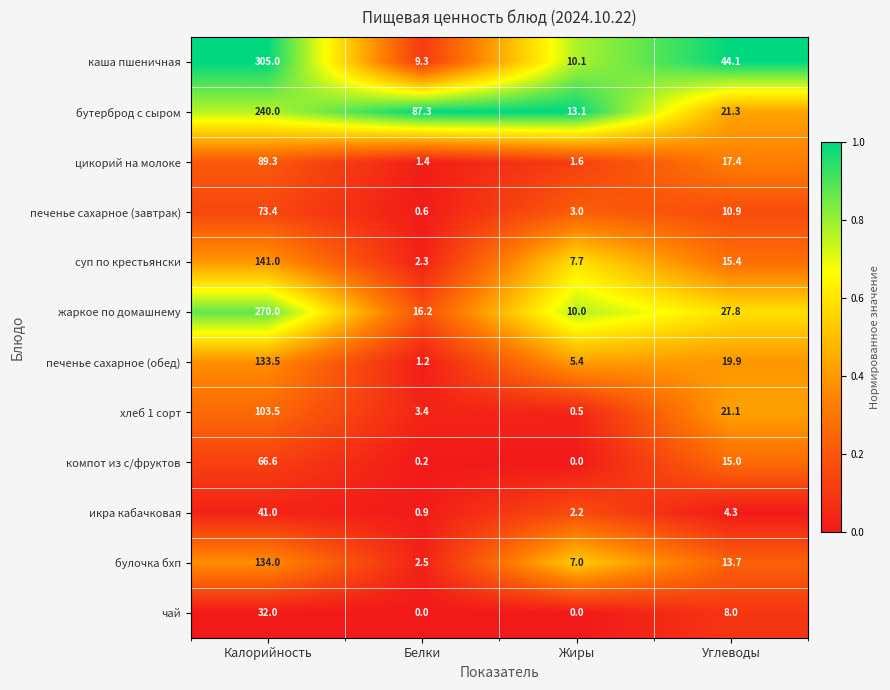

What is the minimum value for хлеб 1 сорт?

0.5